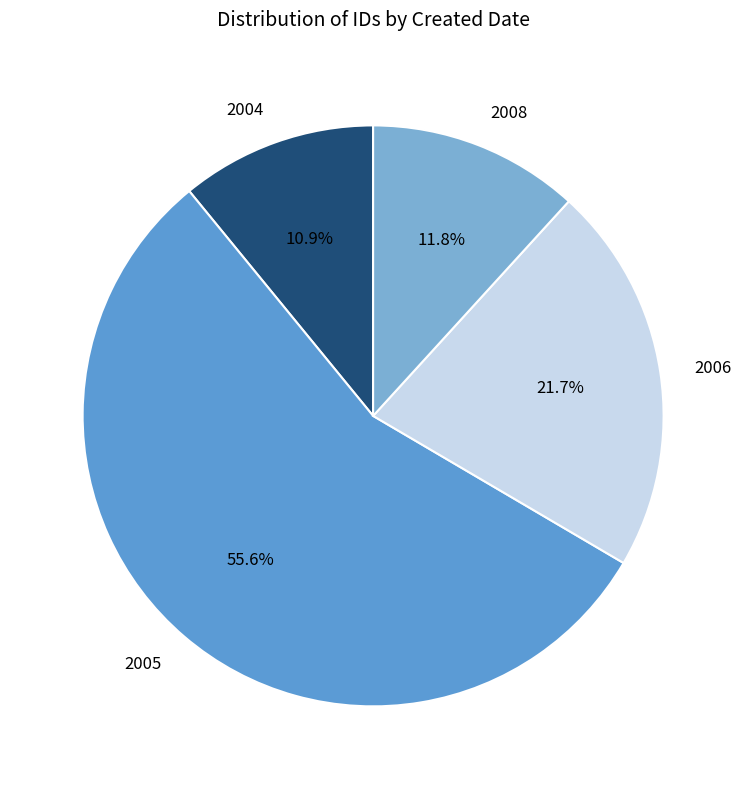

Does any single category account for the majority?

Yes